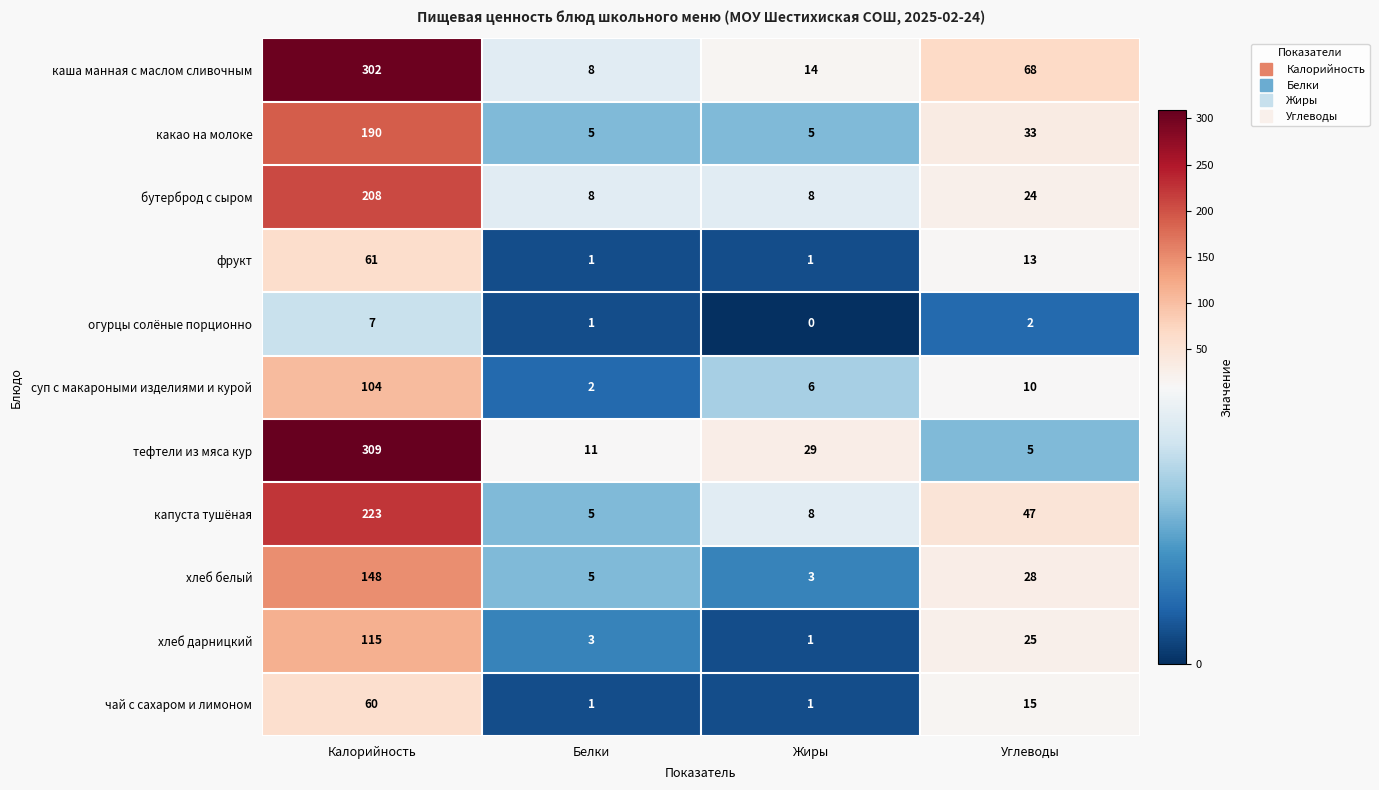

What is the difference between the каша манная с маслом сливочным values at Калорийность and Белки?

294